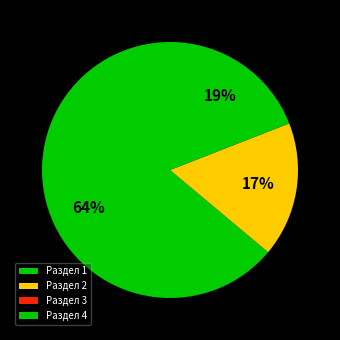

Is Раздел 1 the majority of the pie?

Yes